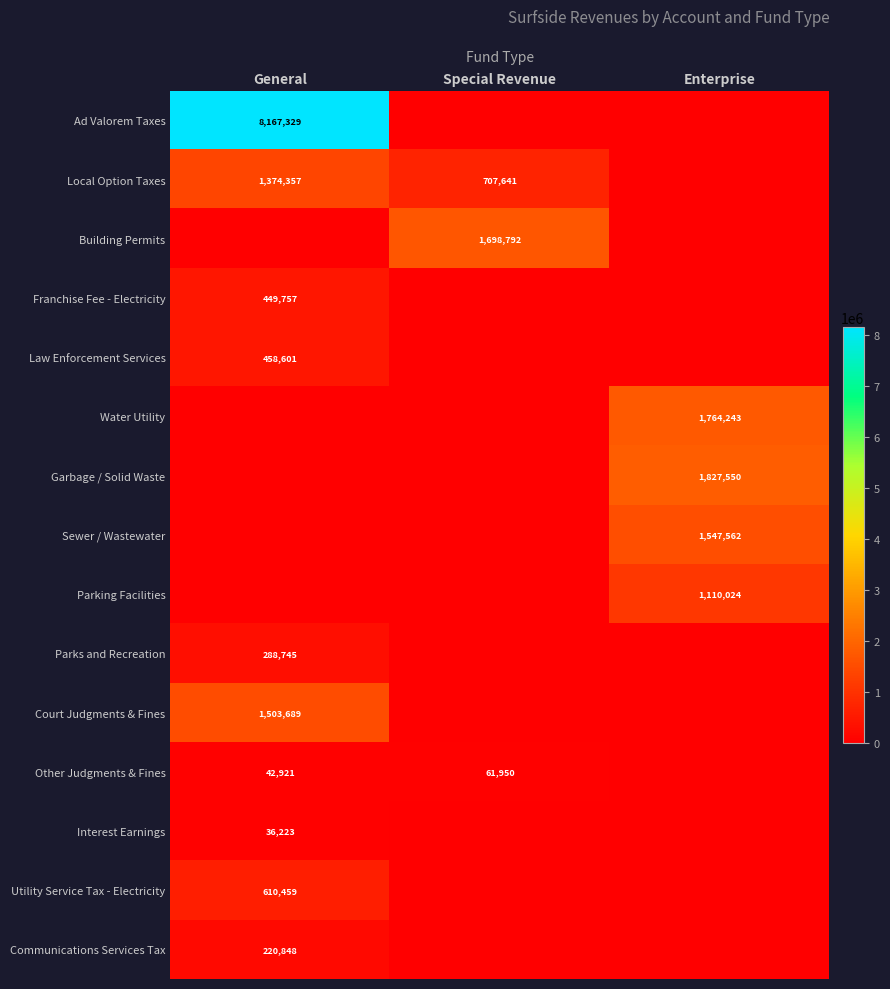

What is the difference between the Local Option Taxes values at General and Special Revenue?

666716